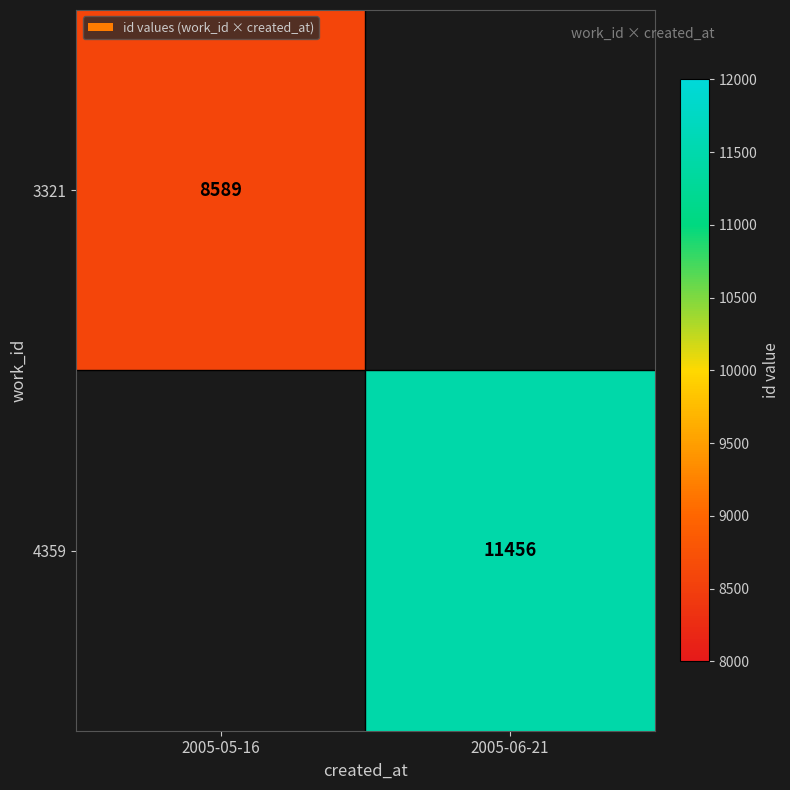

The value of 3321 at 2005-05-16 is 13635.1. True or false?

False